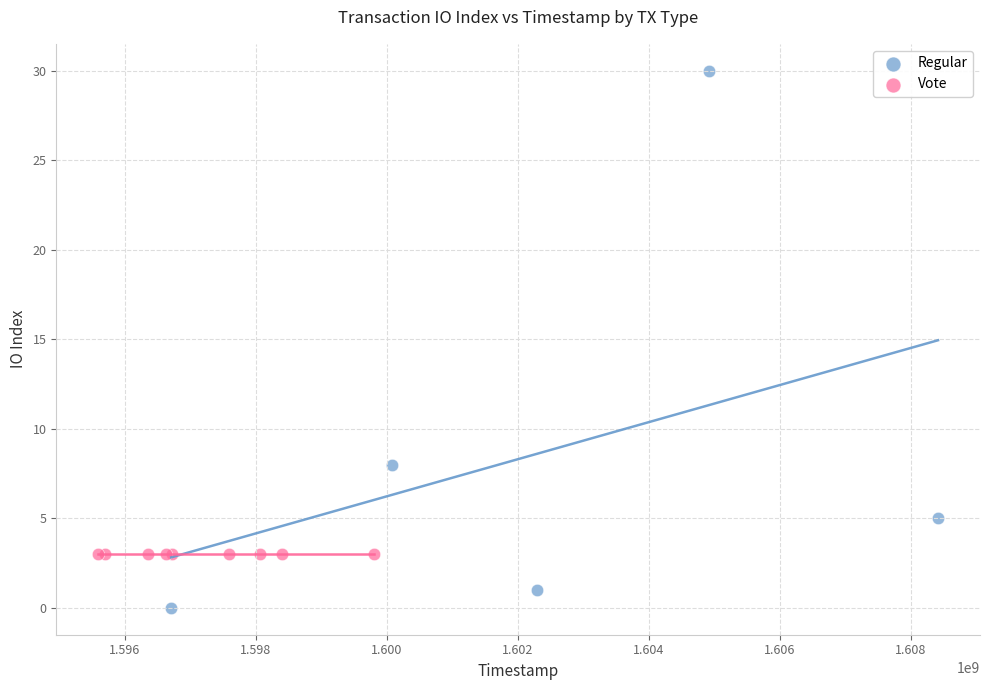

Which series contains the highest Y value?

Regular